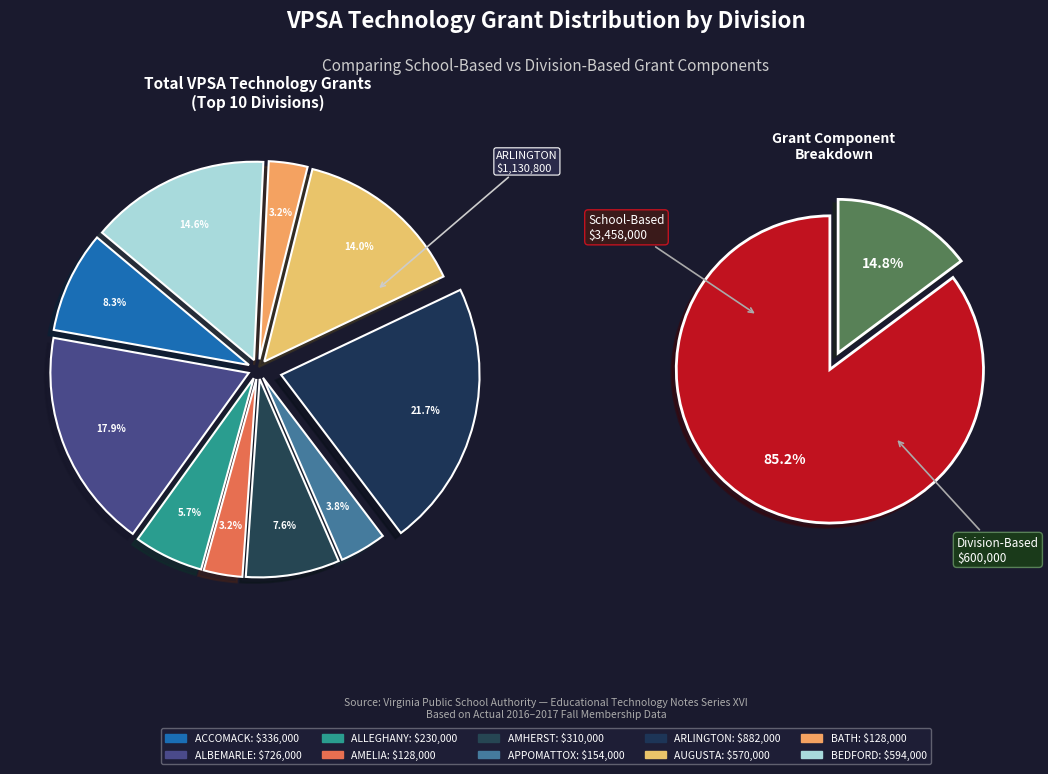

What is the largest slice in the pie chart?

ARLINGTON